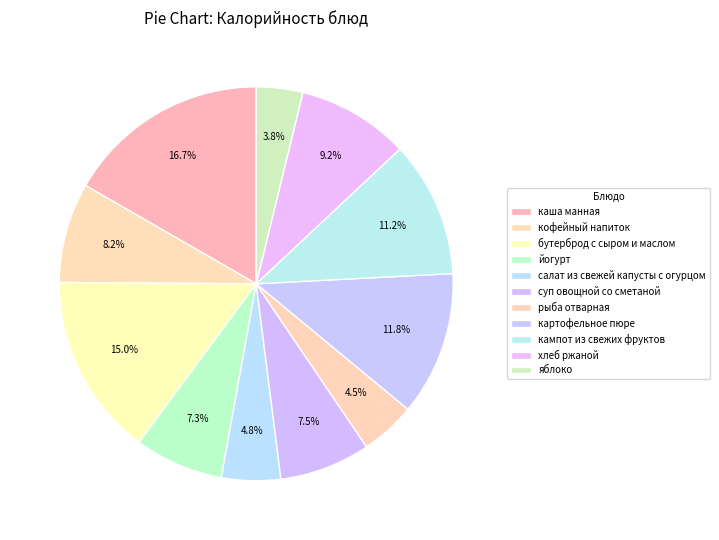

Does кампот из свежих фруктов represent more than half of the total?

No